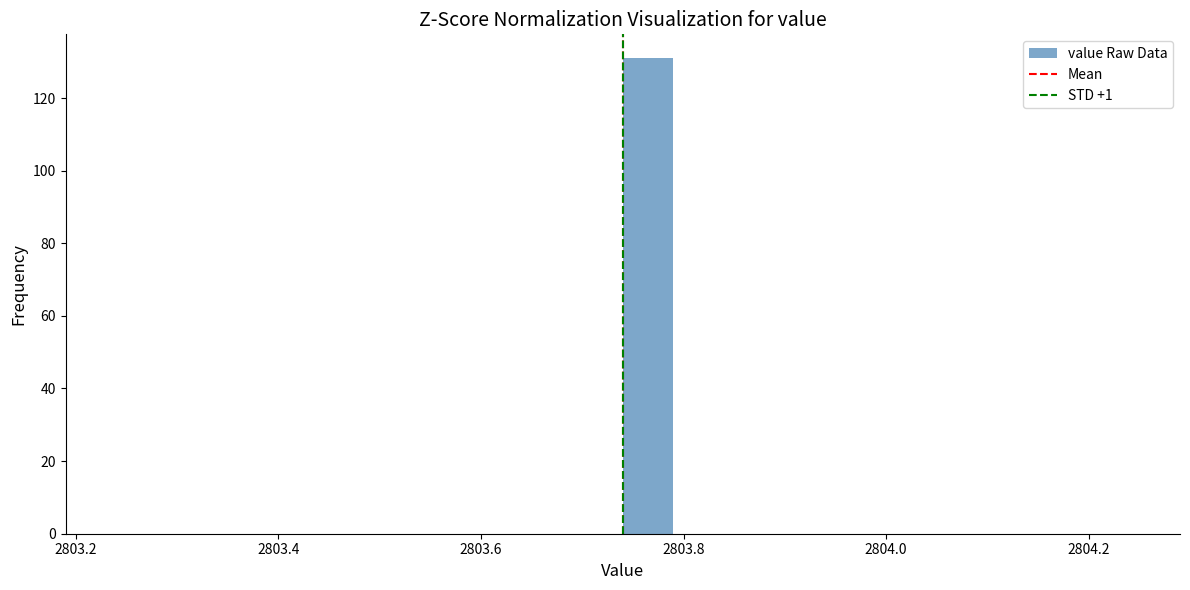

Read against the x-axis, roughly where is the centre of the tallest bar?

2803.76